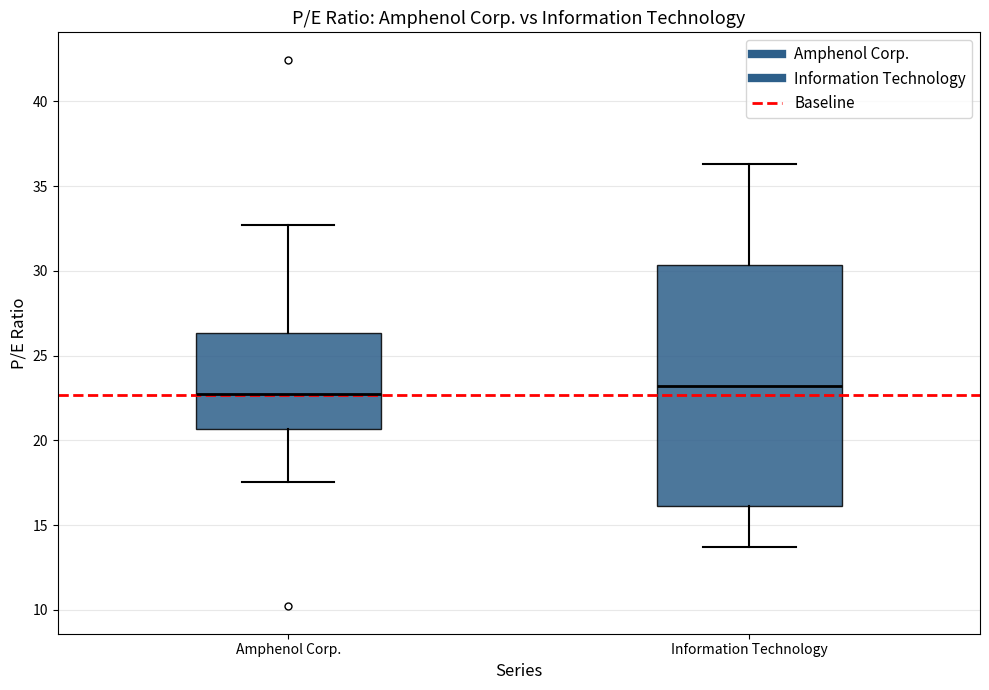

Reading left to right, transcribe this box plot: for each box, give where its median line is, the range the box spans, and where its two whiskers end, as read against the y-axis. The values are not printed on the chart, so give them approximately, as read against the axis.

Amphenol Corp.: median 22.5, box 20.5 to 26.5, whiskers 17.5 to 32.5
Information Technology: median 23.0, box 16.0 to 30.5, whiskers 13.5 to 36.5